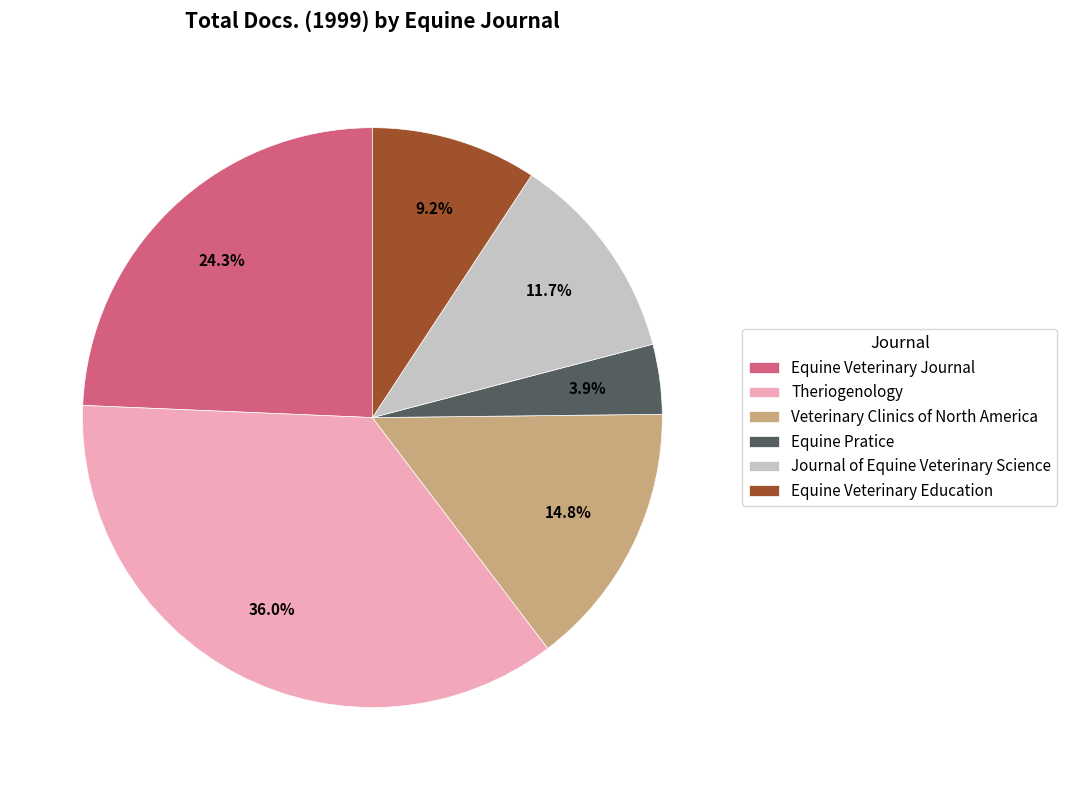

The Journal of Equine Veterinary Science slice represents 24% of the pie. True or false?

False